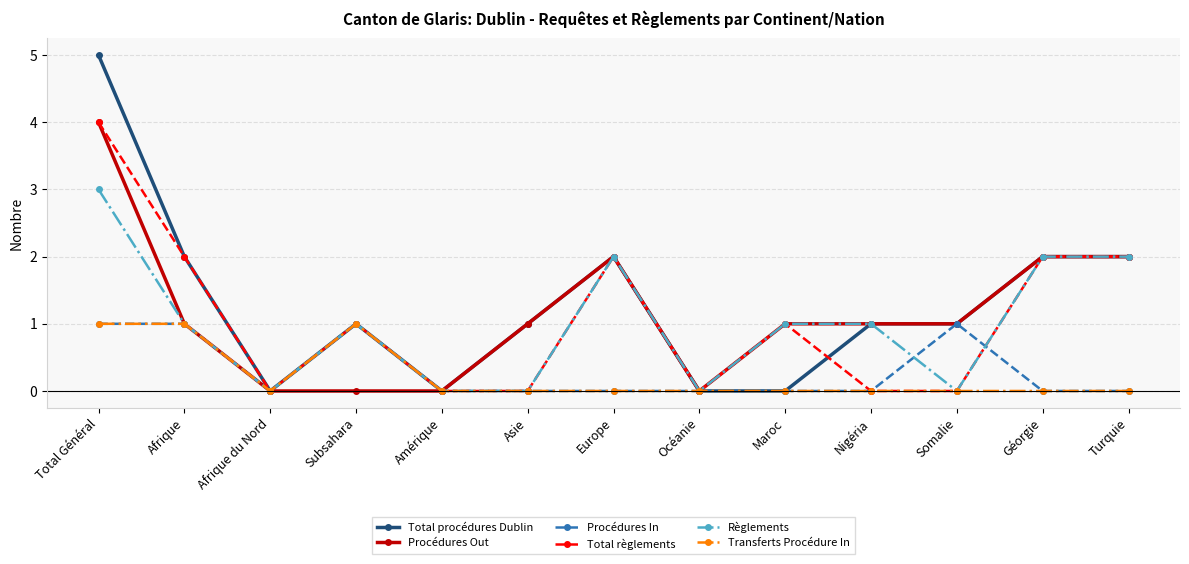

Which category has the highest value across all series?

Total Général